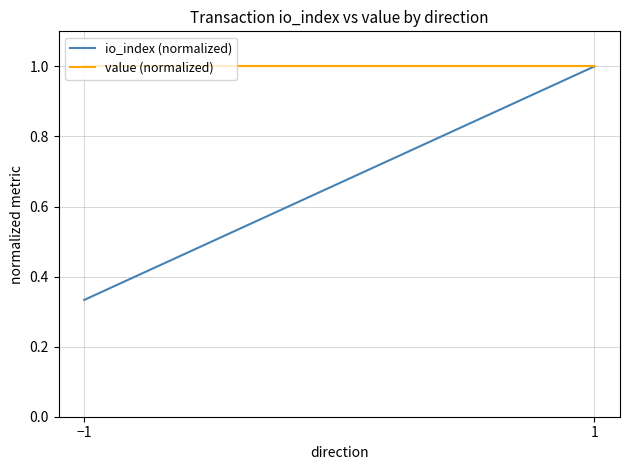

Does the chart display data point markers on the line(s)?

No